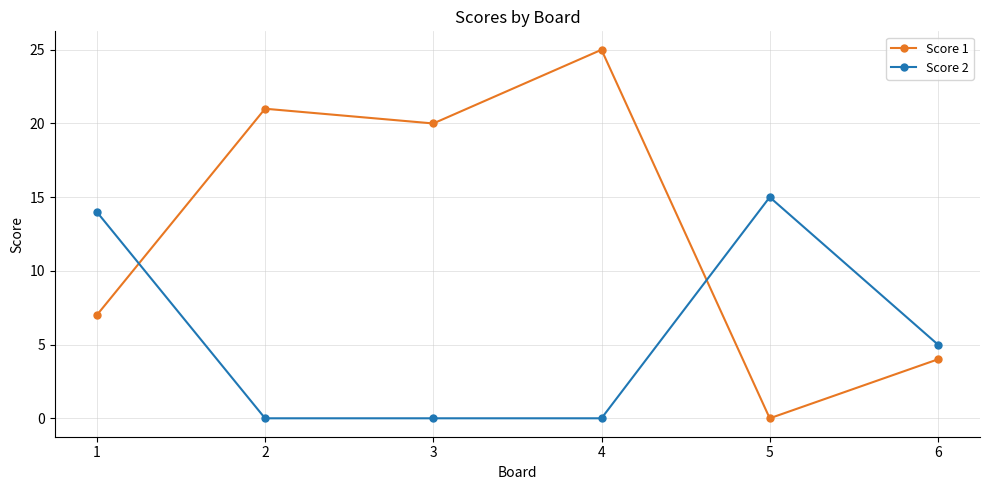

What are all the series names shown in the legend?

Score 1, Score 2